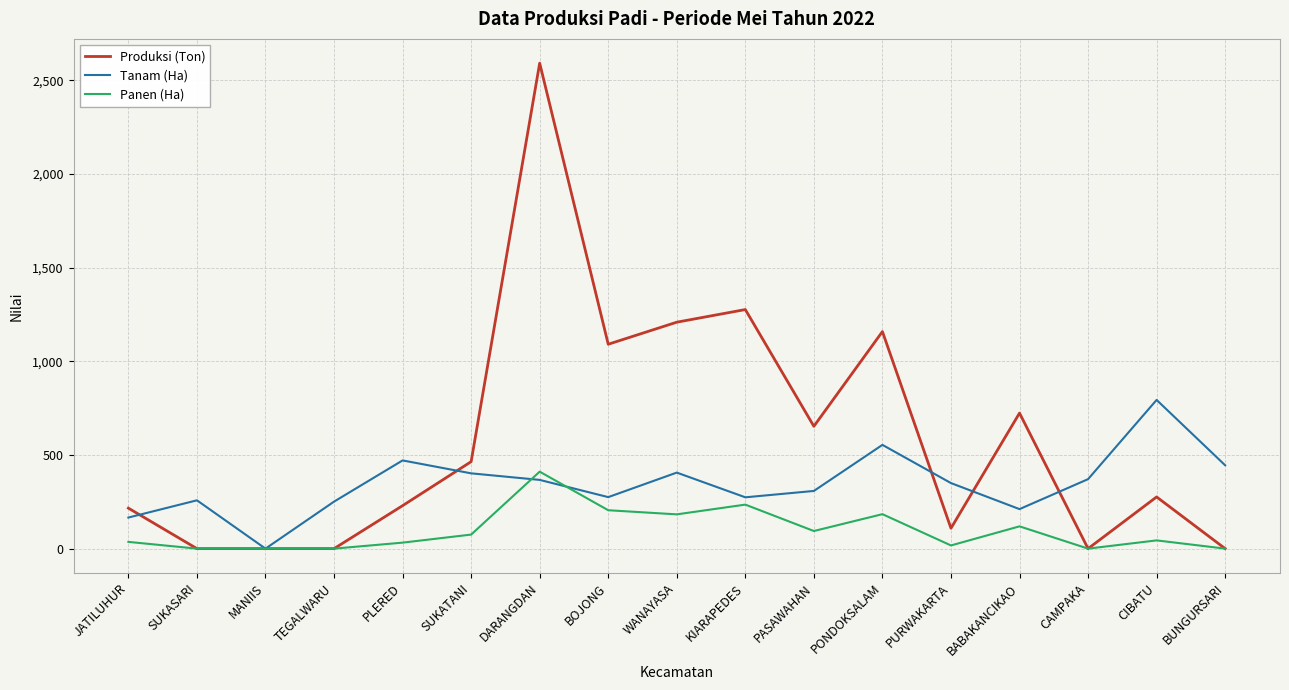

Which series has the largest total across all categories?

Produksi (Ton)